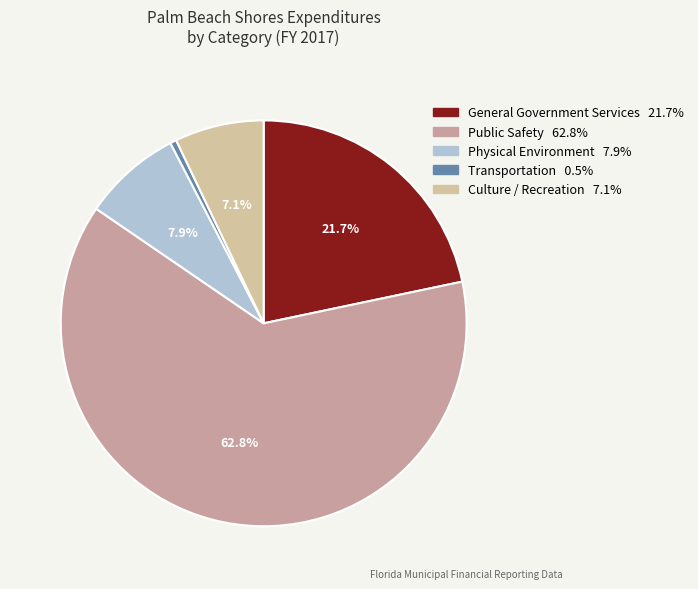

How many segments does this pie chart have?

5